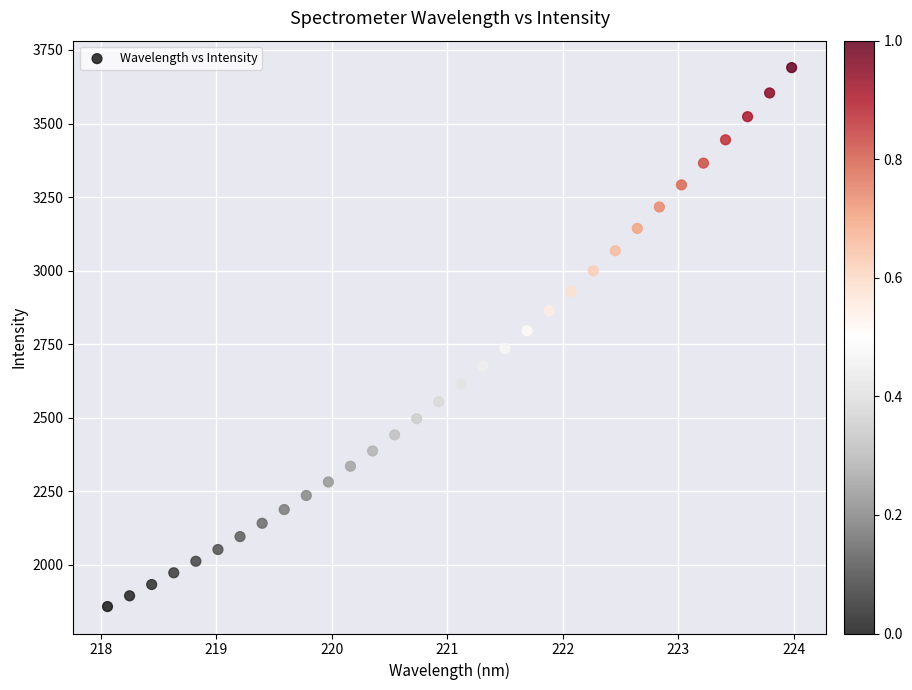

What is the range of Y values (max minus min)?

1832.1